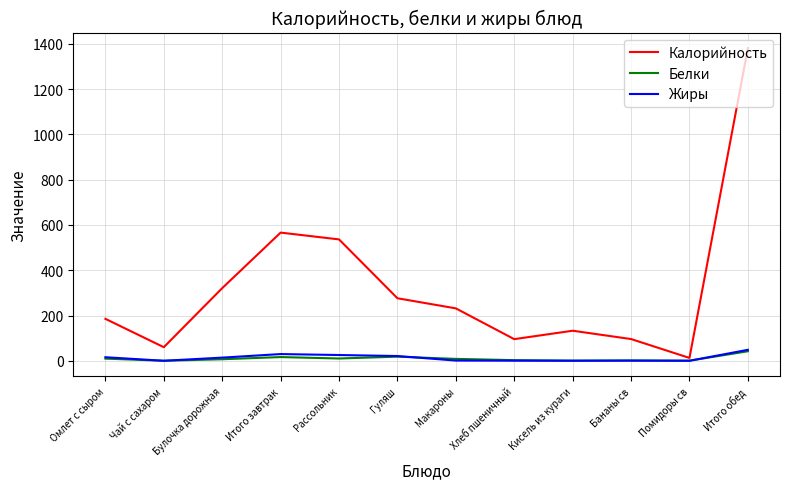

What is the approximate value of Калорийность at Хлеб пшеничный?

95.6